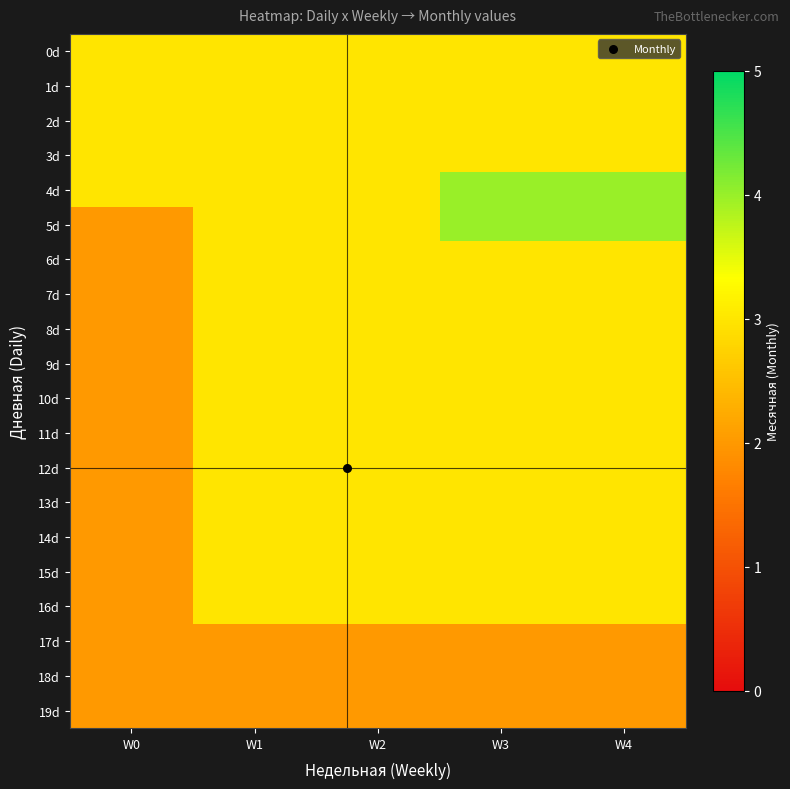

At how many categories does at least one series exceed 2?

5